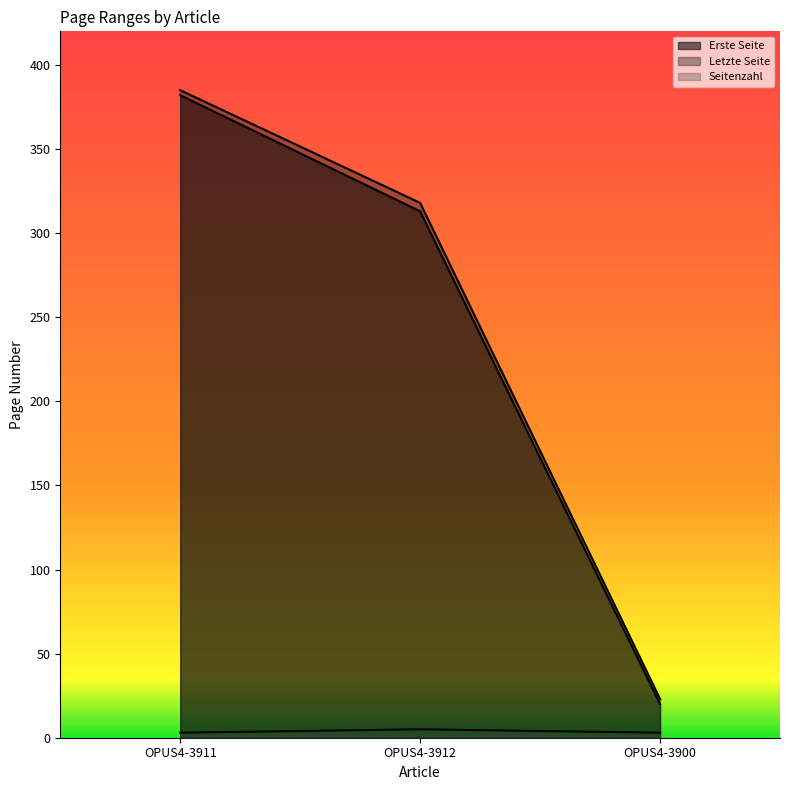

How many lines are shown in the chart?

3